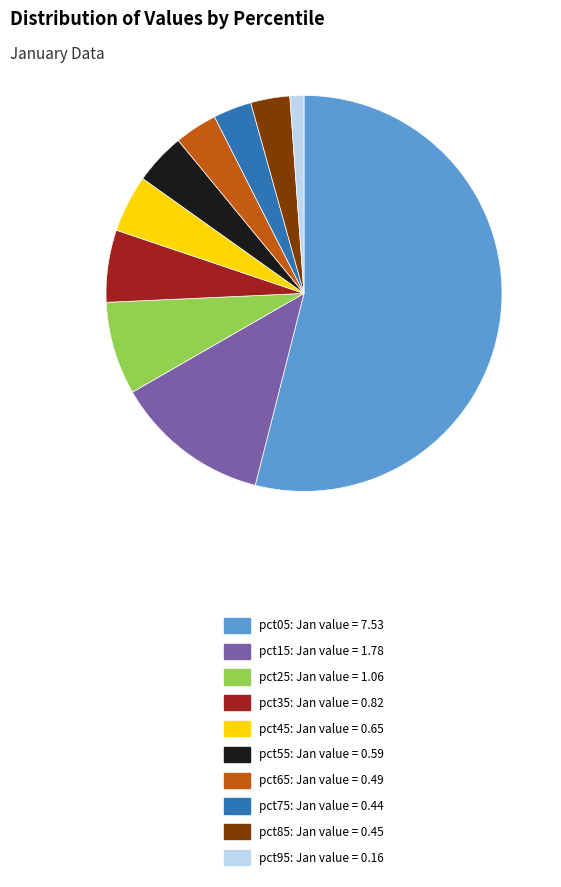

Is it true that pct95 is 11% of the pie?

False